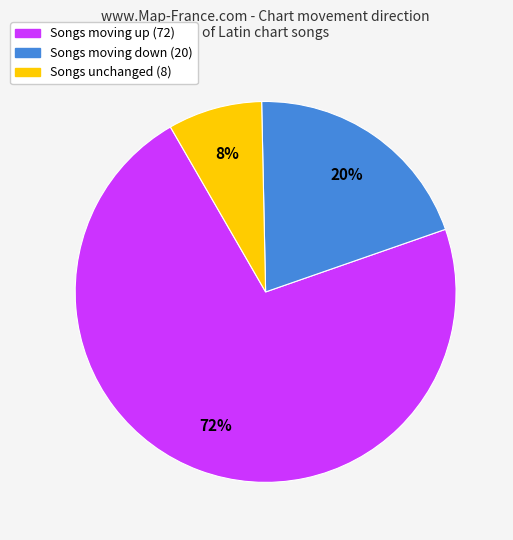

Does any single category account for the majority?

Yes